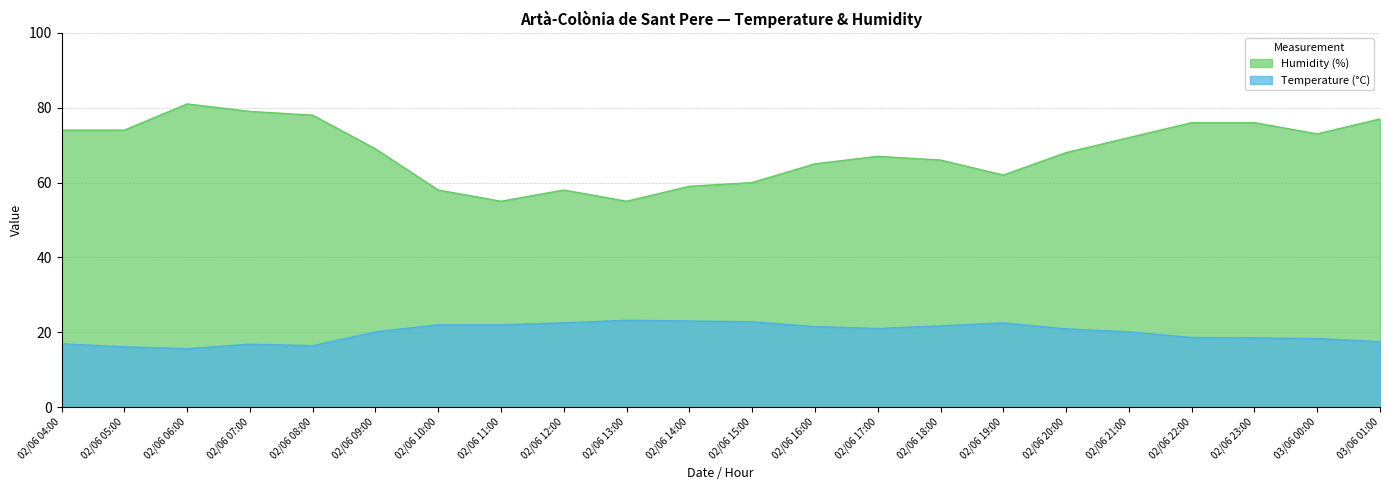

Reading left to right, list all the values displayed in this chart.

Temperature (°C): 02/06 04:00=16.9	02/06 05:00=16.1	02/06 06:00=15.6	02/06 07:00=16.8	02/06 08:00=16.4	02/06 09:00=20.1	02/06 10:00=22.0	02/06 11:00=22.0	02/06 12:00=22.5	02/06 13:00=23.2	02/06 14:00=23.0	02/06 15:00=22.8	02/06 16:00=21.5	02/06 17:00=21.0	02/06 18:00=21.7	02/06 19:00=22.5	02/06 20:00=20.9	02/06 21:00=20.1	02/06 22:00=18.6	02/06 23:00=18.5	03/06 00:00=18.3	03/06 01:00=17.5
Humidity (%): 02/06 04:00=74.0	02/06 05:00=74.0	02/06 06:00=81.0	02/06 07:00=79.0	02/06 08:00=78.0	02/06 09:00=69.0	02/06 10:00=58.0	02/06 11:00=55.0	02/06 12:00=58.0	02/06 13:00=55.0	02/06 14:00=59.0	02/06 15:00=60.0	02/06 16:00=65.0	02/06 17:00=67.0	02/06 18:00=66.0	02/06 19:00=62.0	02/06 20:00=68.0	02/06 21:00=72.0	02/06 22:00=76.0	02/06 23:00=76.0	03/06 00:00=73.0	03/06 01:00=77.0